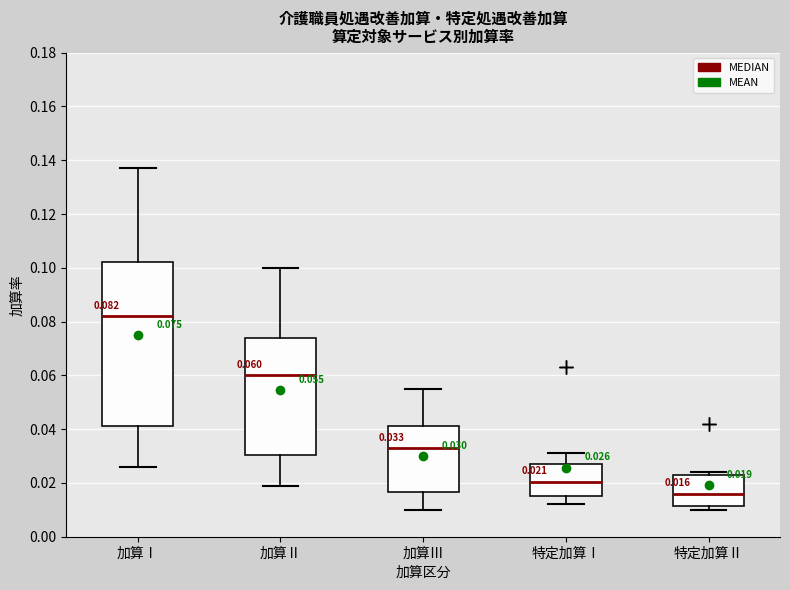

Which box's median line is the lowest?

特定加算Ⅱ